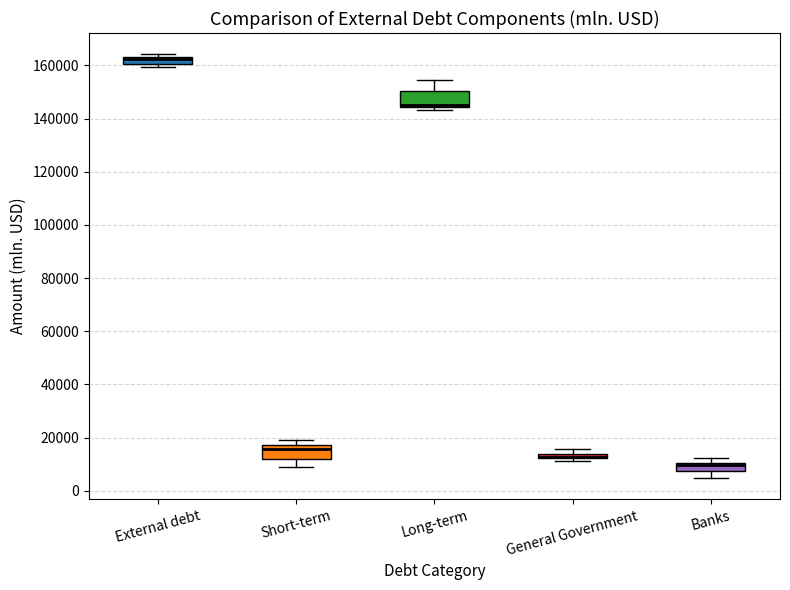

Where is the upper edge of the box for General Government on the y-axis? The values are not printed on the chart, so give them approximately, as read against the axis.

14000